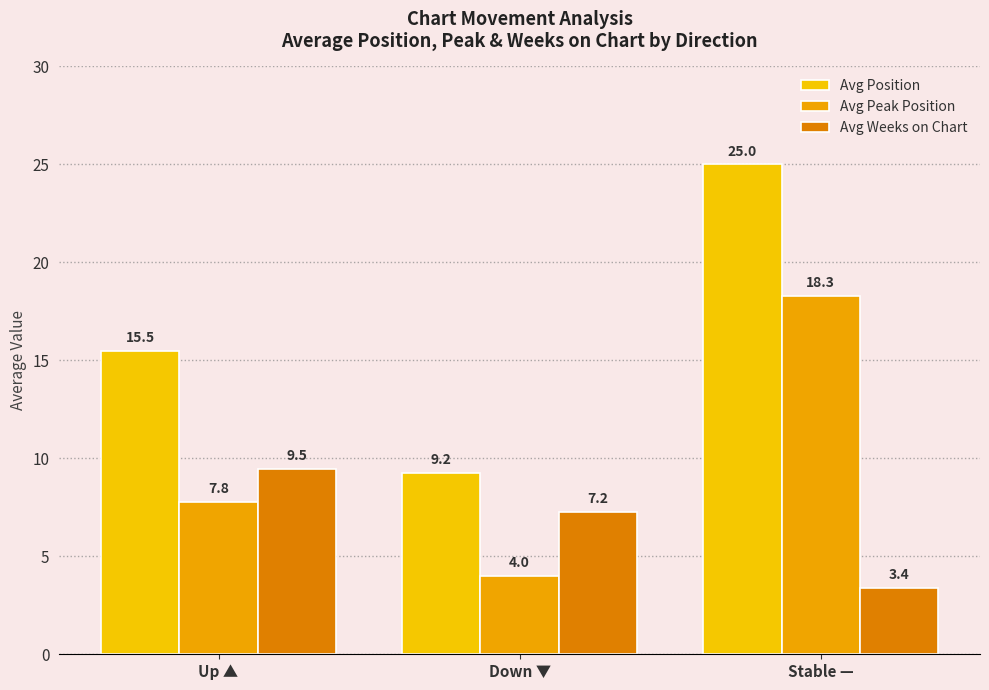

What is the difference between the Avg Position values at Stable — and Up ▲?

9.5